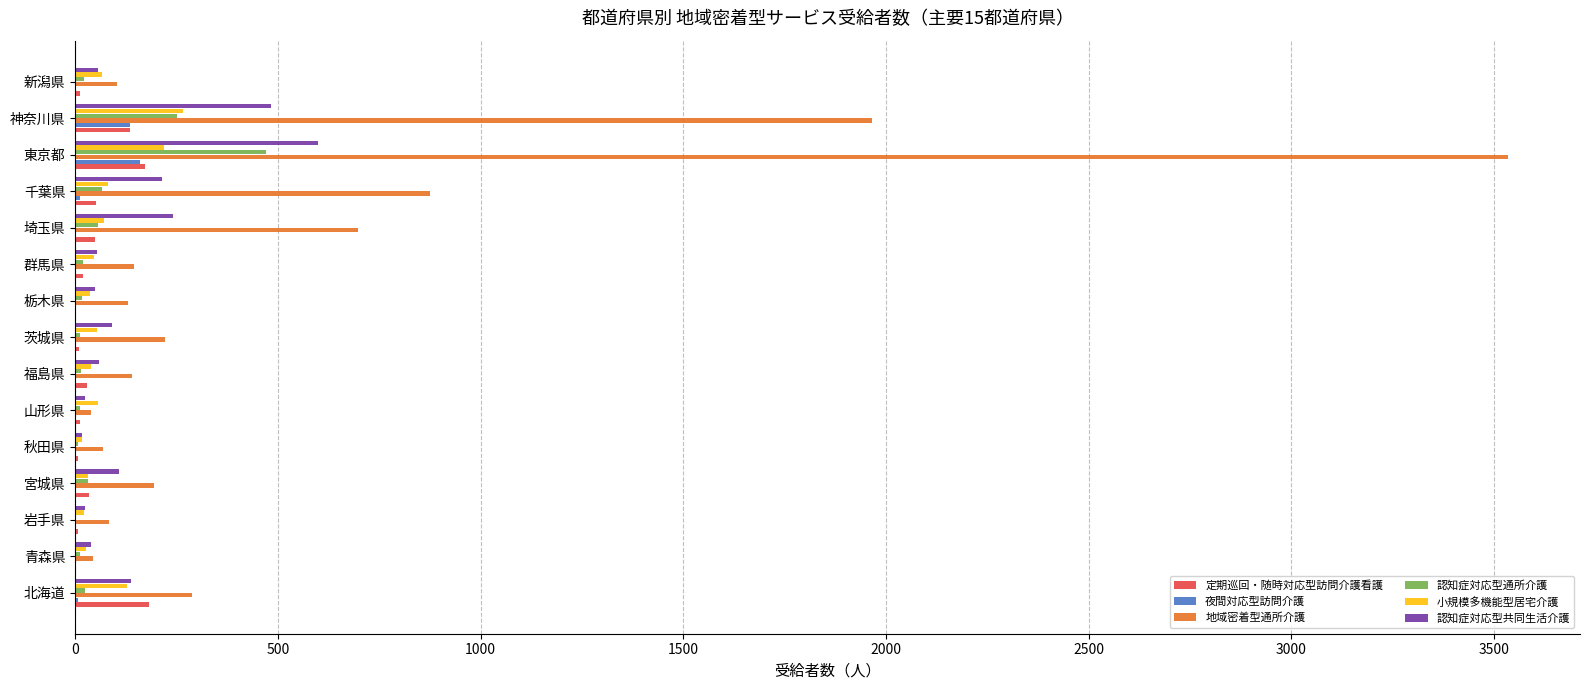

What are all the series names shown in the legend?

定期巡回・随時対応型訪問介護看護, 夜間対応型訪問介護, 地域密着型通所介護, 認知症対応型通所介護, 小規模多機能型居宅介護, 認知症対応型共同生活介護